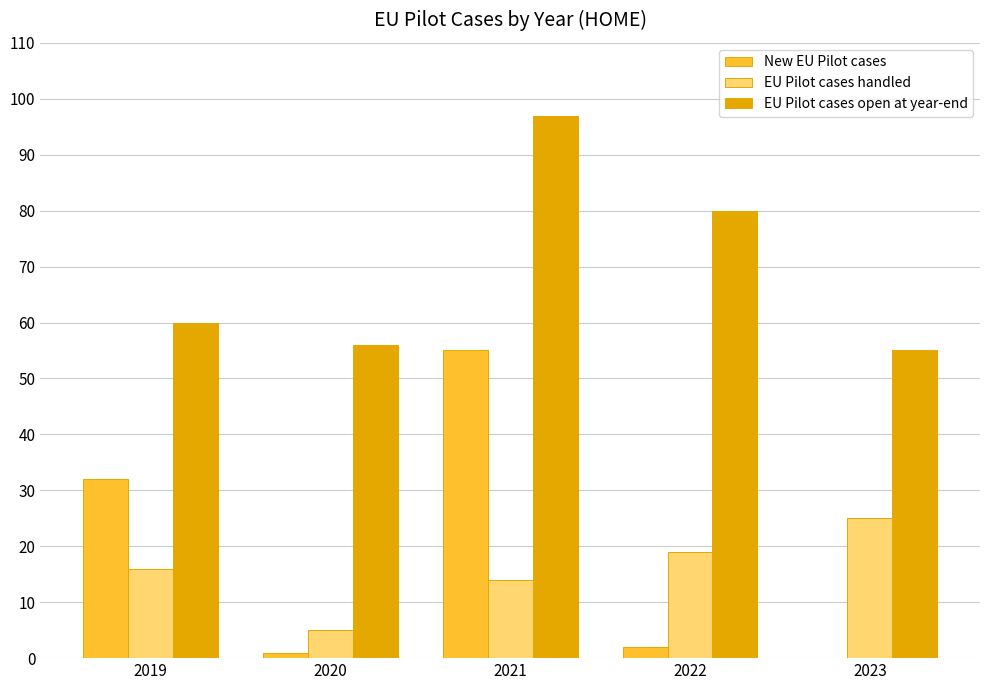

What is the difference between the EU Pilot cases handled values at 2019 and 2023?

9